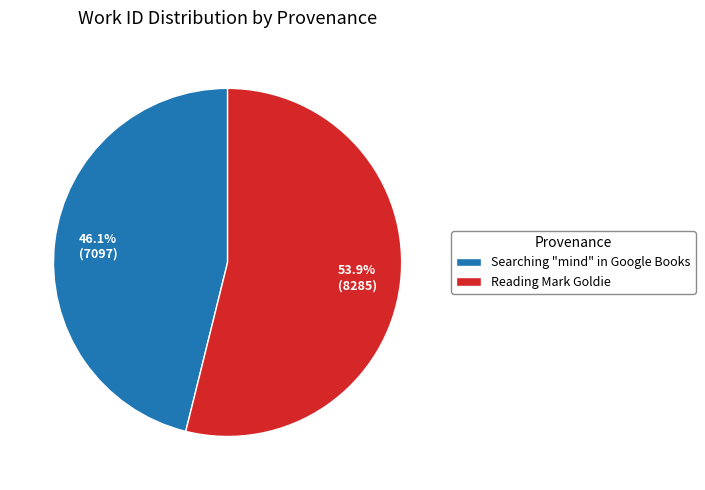

How many segments does this pie chart have?

2